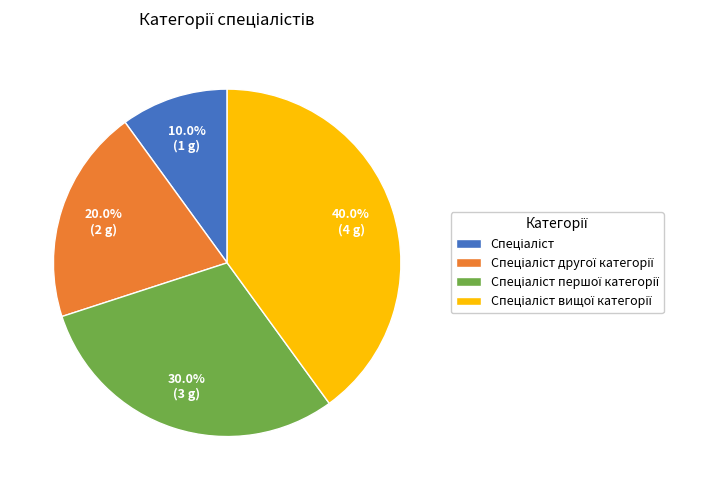

Is there a majority slice in this chart?

No